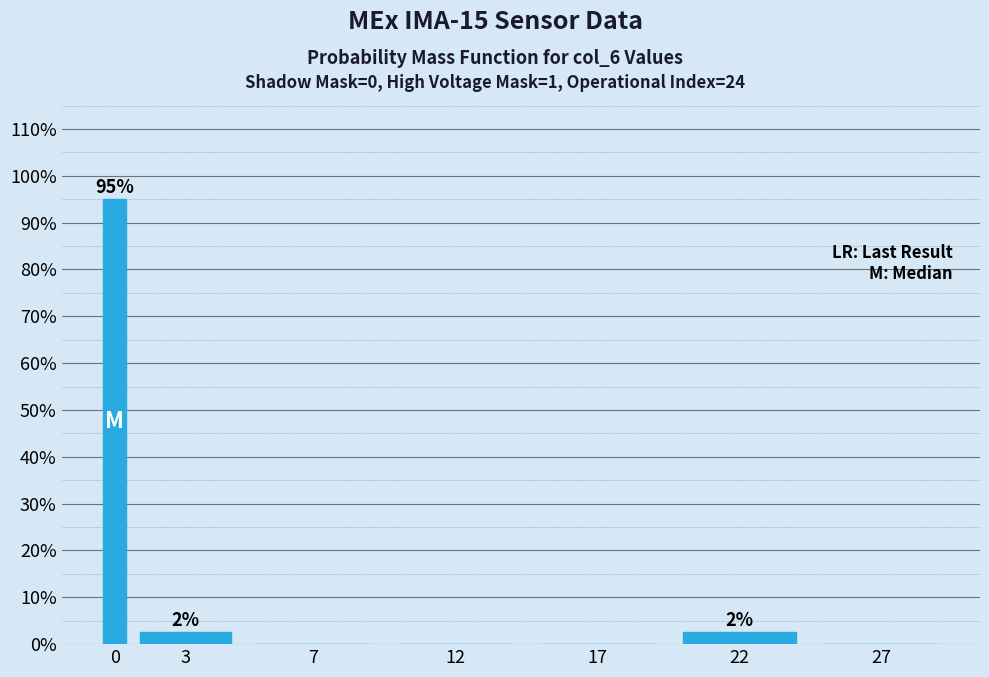

Reading left to right, extract all data points from this chart.

0=95.0	3=2.5	7=0.0	12=0.0	17=0.0	22=2.5	27=0.0